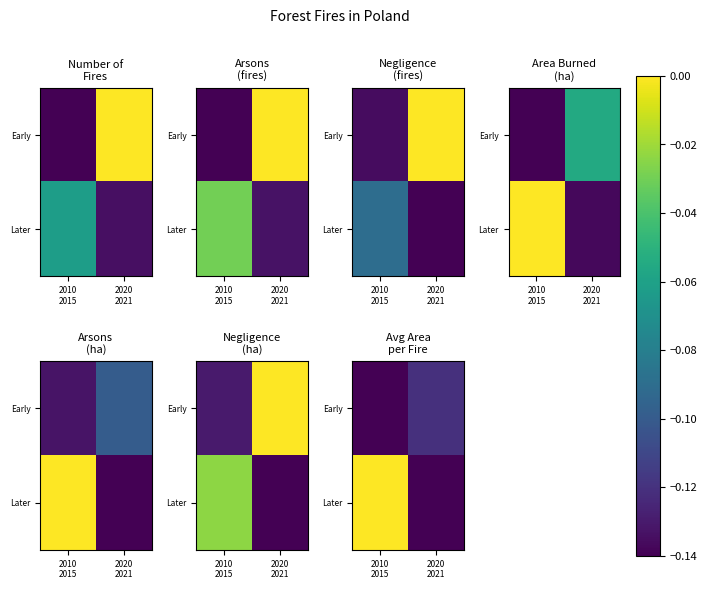

Count the number of categories in the chart.

2